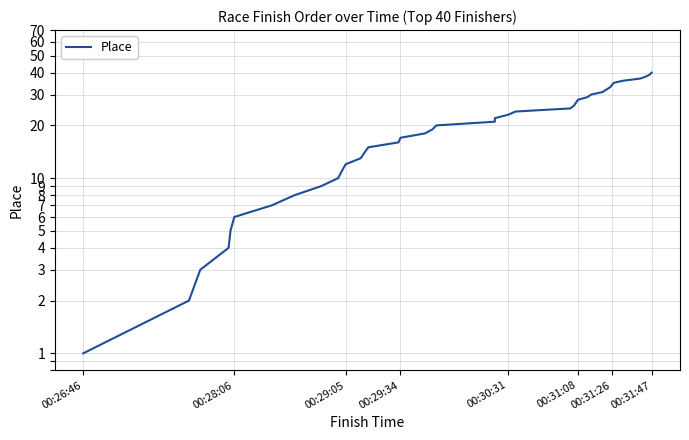

What is the sum of all values?

820